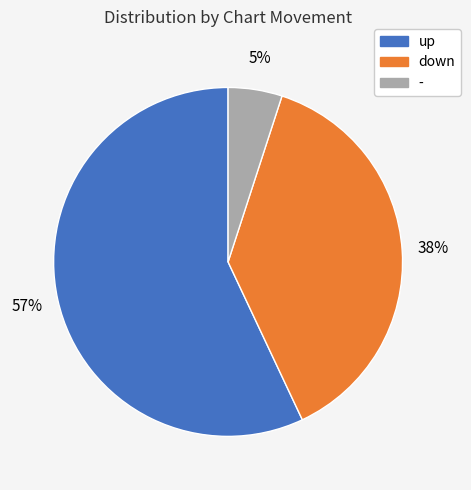

To the nearest percent, what is the difference between the up and - slice percentages?

52%